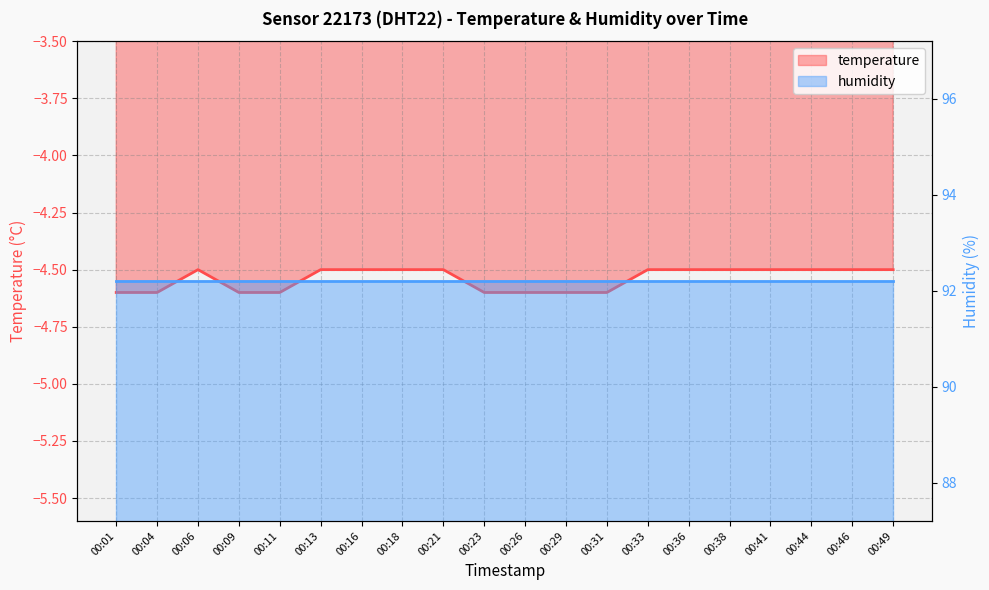

True or false: the data shows -2.4 at 00:33.

False